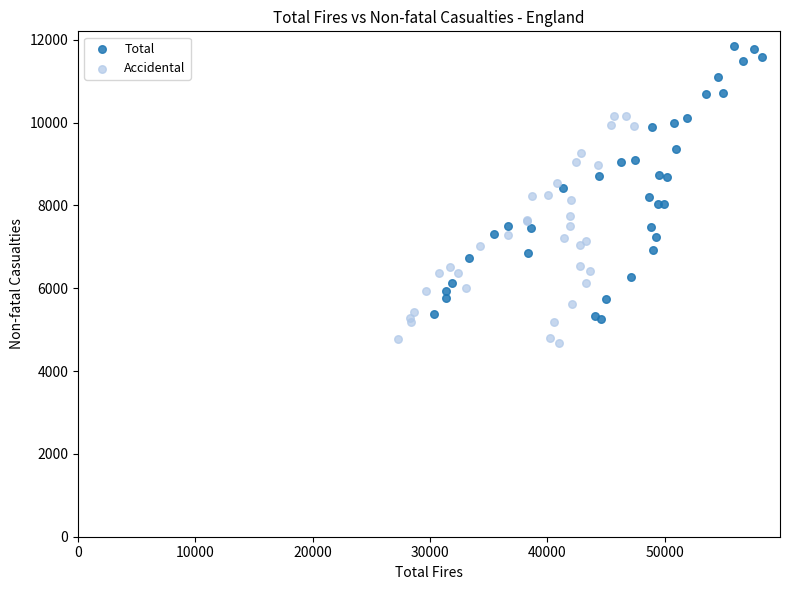

Which series reaches the minimum Y coordinate?

Accidental